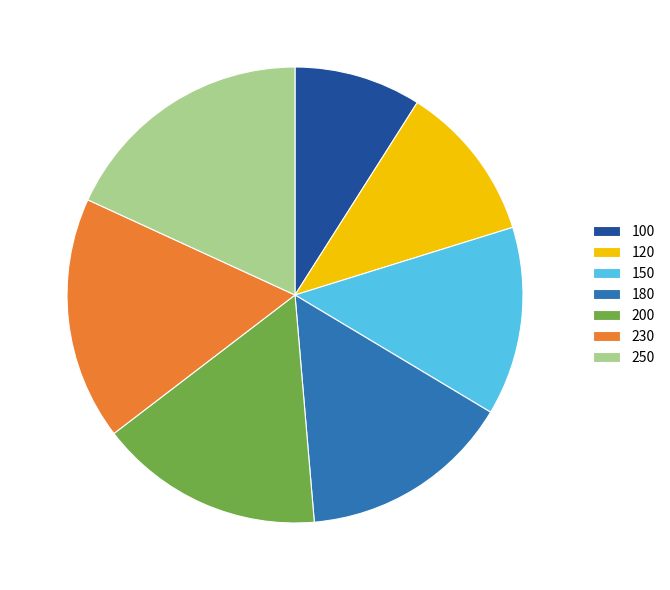

Count the number of slices in the pie.

7